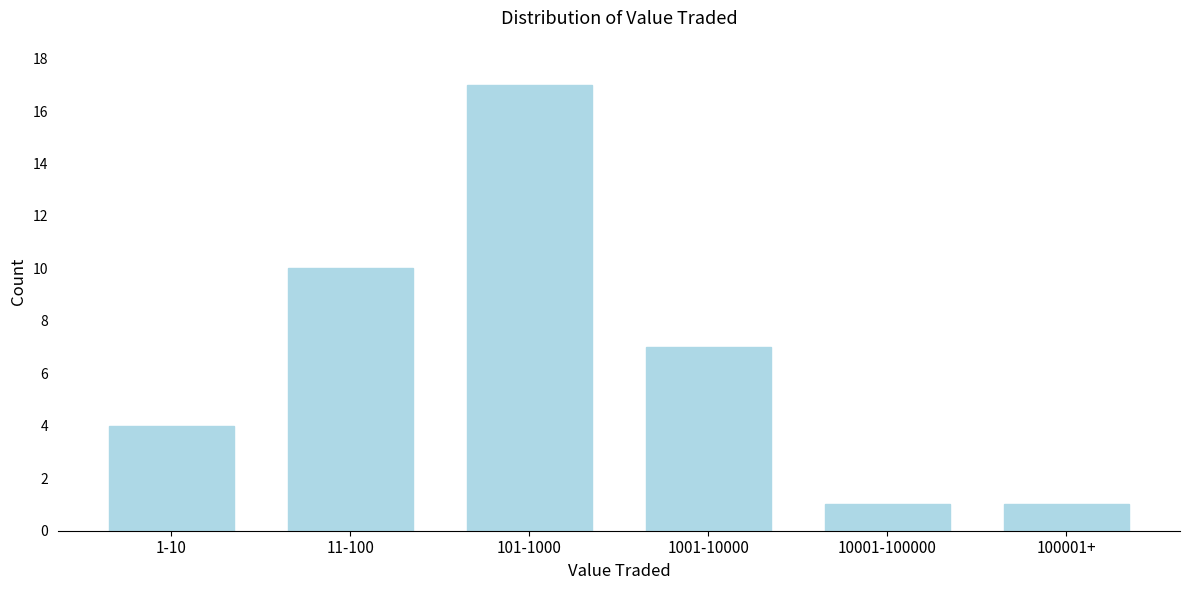

Reading left to right, extract all data points from this chart.

4	10	17	7	1	1